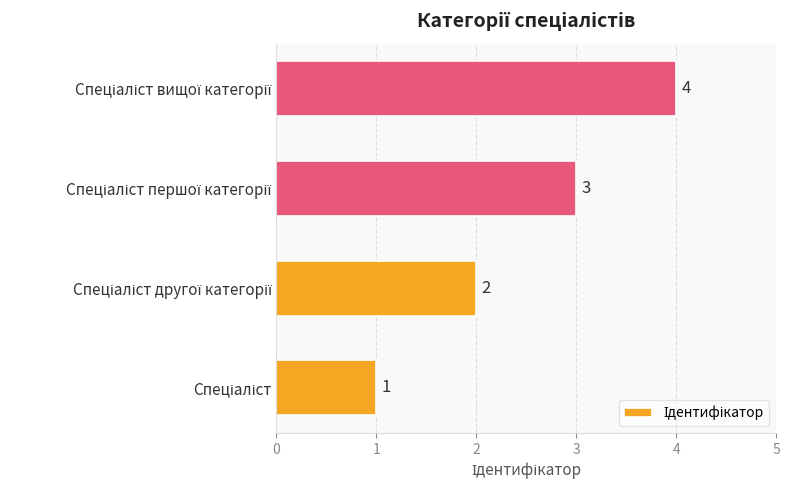

Count the values in the range 2 to 4.

3